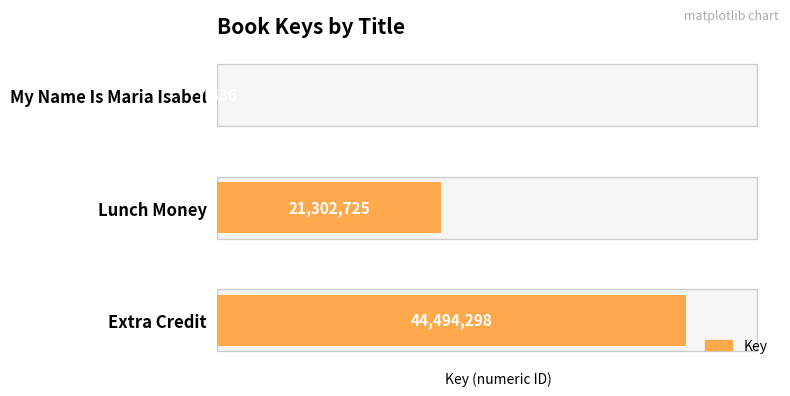

Reading left to right, transcribe all the data shown in this chart.

44494298	21302725	7636